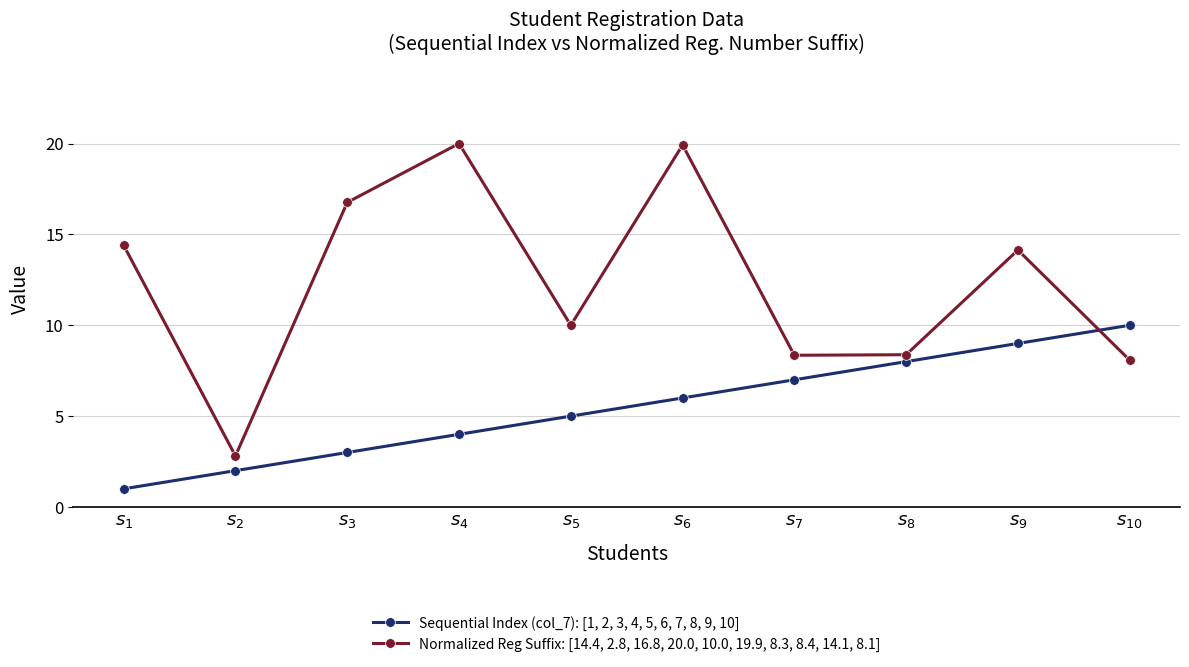

Which series ends up on top after the final intersection of Normalized Reg Suffix: [14.4, 2.8, 16.8, 20.0, 10.0, 19.9, 8.3, 8.4, 14.1, 8.1] and Sequential Index (col_7): [1, 2, 3, 4, 5, 6, 7, 8, 9, 10]?

Sequential Index (col_7): [1, 2, 3, 4, 5, 6, 7, 8, 9, 10]